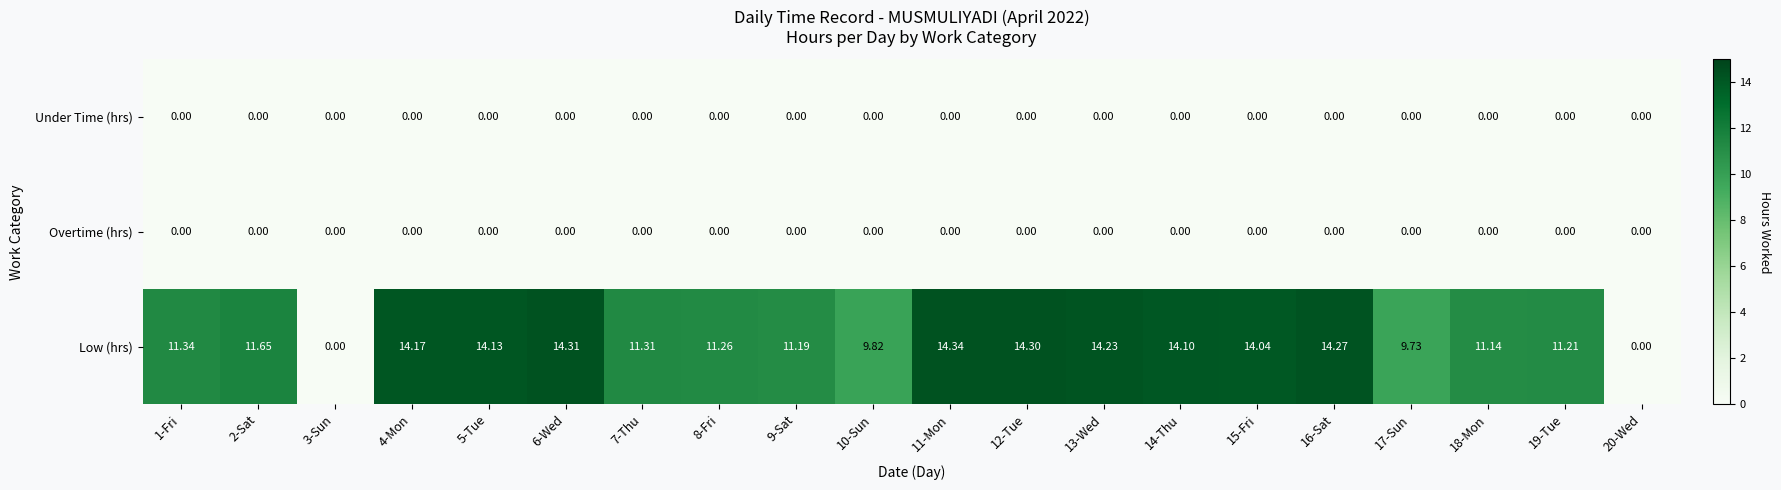

Is the value of Low (hrs) at 12-Tue greater than the value of Overtime (hrs) at 6-Wed?

Yes